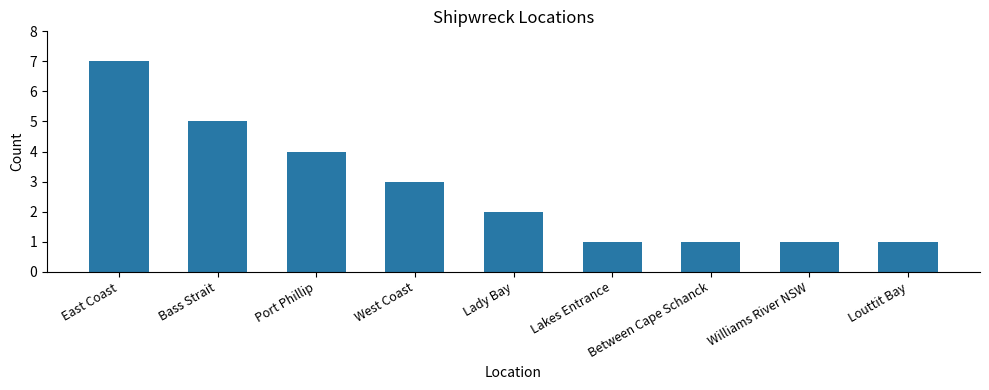

What value does the data have at Lady Bay?

2